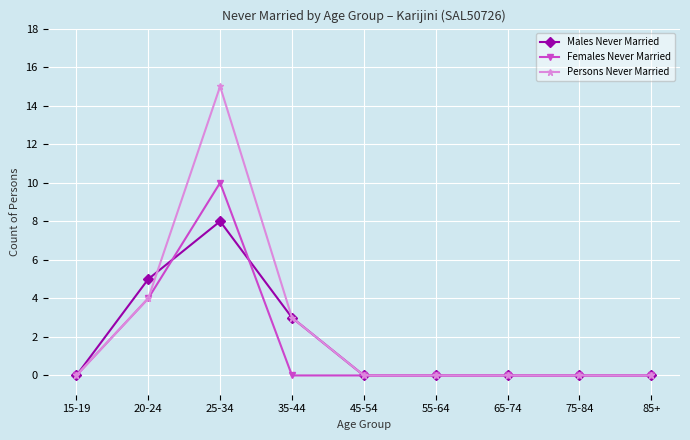

What is the difference between the Males Never Married values at 35-44 and 20-24?

2